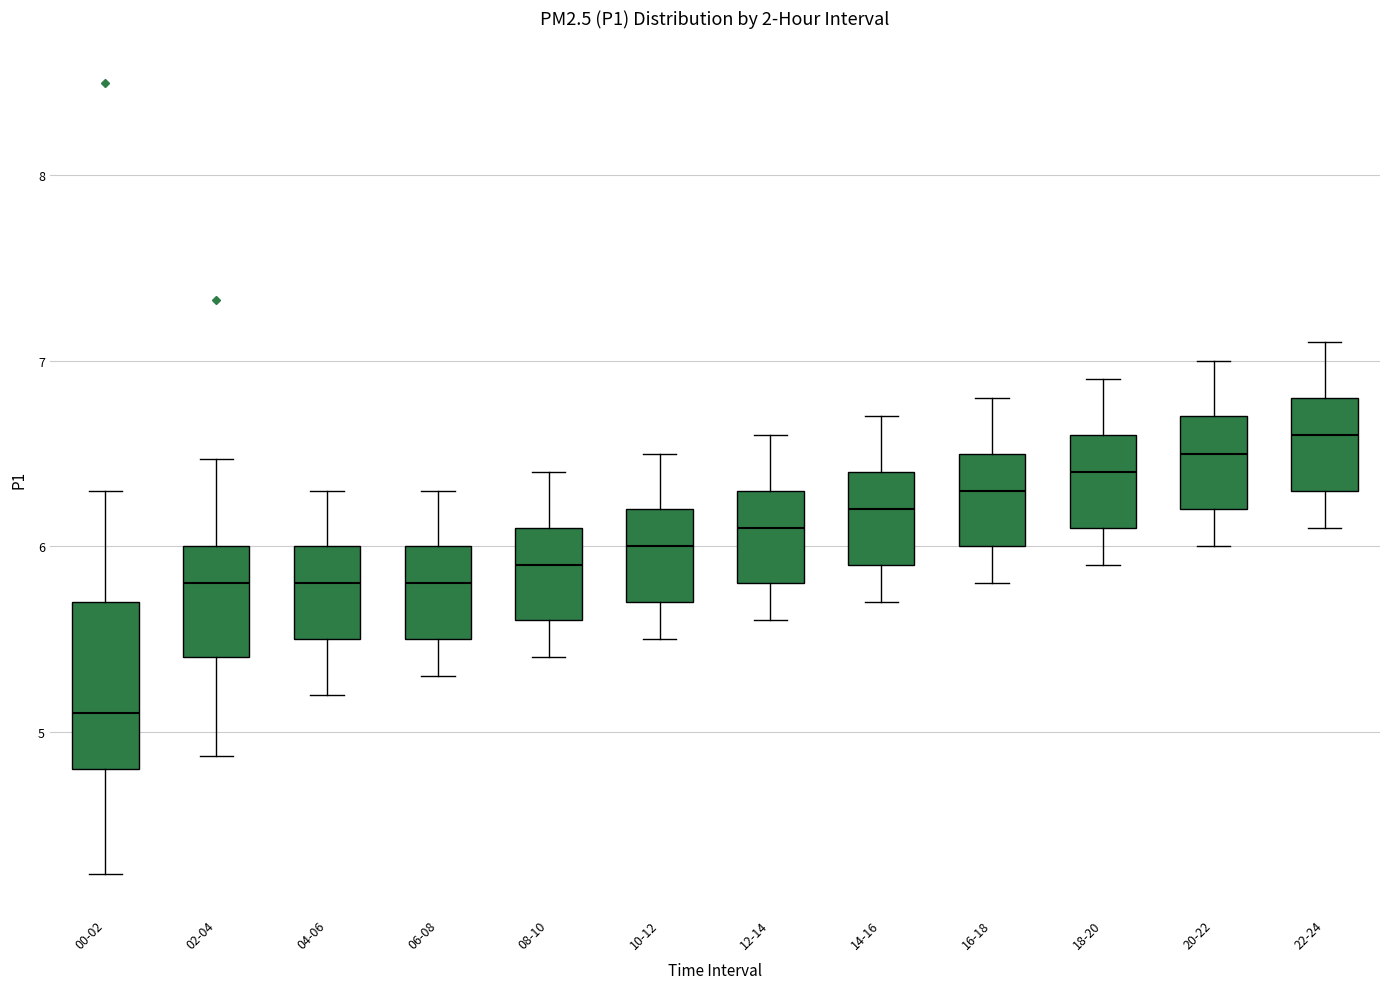

Reading left to right, read every box against the y-axis: the position of its median line, the range the box covers, and the ends of its whiskers. The values are not printed on the chart, so give them approximately, as read against the axis.

00-02: median 5.1, box 4.8 to 5.7, whiskers 4.2 to 6.3
02-04: median 5.8, box 5.4 to 6.0, whiskers 4.9 to 6.5
04-06: median 5.8, box 5.5 to 6.0, whiskers 5.2 to 6.3
06-08: median 5.8, box 5.5 to 6.0, whiskers 5.3 to 6.3
08-10: median 5.9, box 5.6 to 6.1, whiskers 5.4 to 6.4
10-12: median 6.0, box 5.7 to 6.2, whiskers 5.5 to 6.5
12-14: median 6.1, box 5.8 to 6.3, whiskers 5.6 to 6.6
14-16: median 6.2, box 5.9 to 6.4, whiskers 5.7 to 6.7
16-18: median 6.3, box 6.0 to 6.5, whiskers 5.8 to 6.8
18-20: median 6.4, box 6.1 to 6.6, whiskers 5.9 to 6.9
20-22: median 6.5, box 6.2 to 6.7, whiskers 6.0 to 7.0
22-24: median 6.6, box 6.3 to 6.8, whiskers 6.1 to 7.1